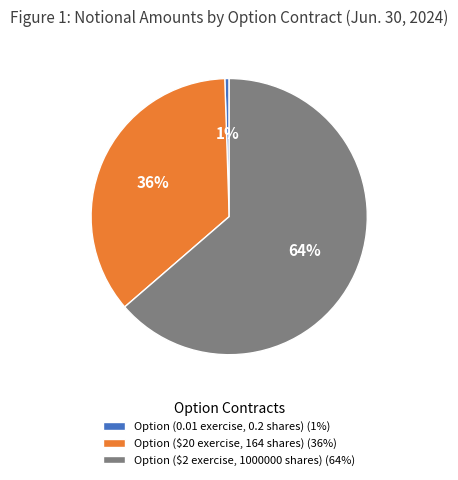

Rank the categories by value from lowest to highest.

Option (0.01 exercise, 0.2 shares), Option ($20 exercise, 164 shares), Option ($2 exercise, 1000000 shares)